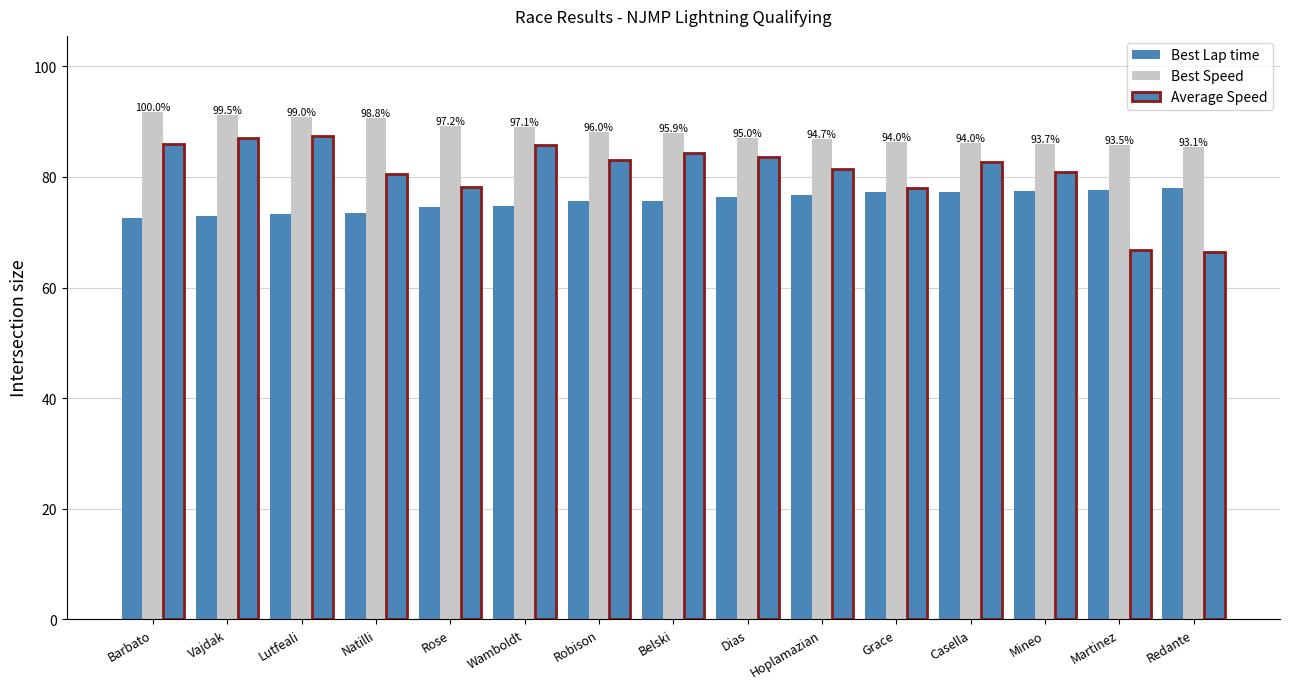

The value of Best Lap time at Rose is 74.6. True or false?

True